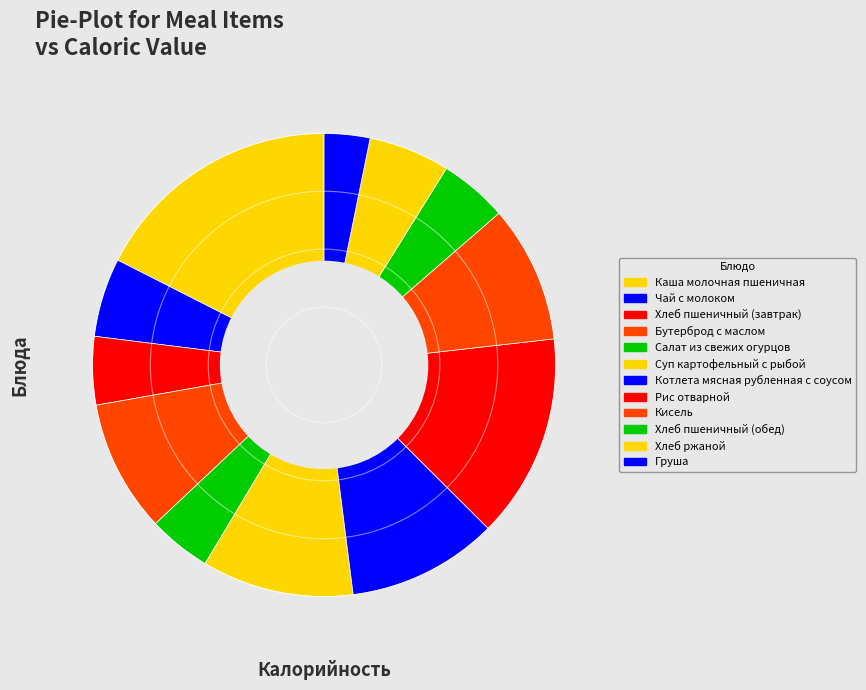

What percentage do Котлета мясная рубленная с соусом and Груша together represent?

13.7%